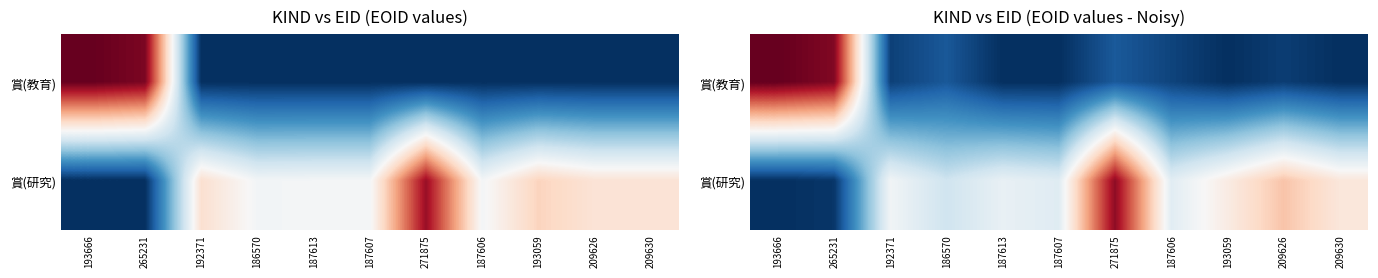

Rank the series by their maximum value, from lowest to highest.

賞(研究), 賞(教育)